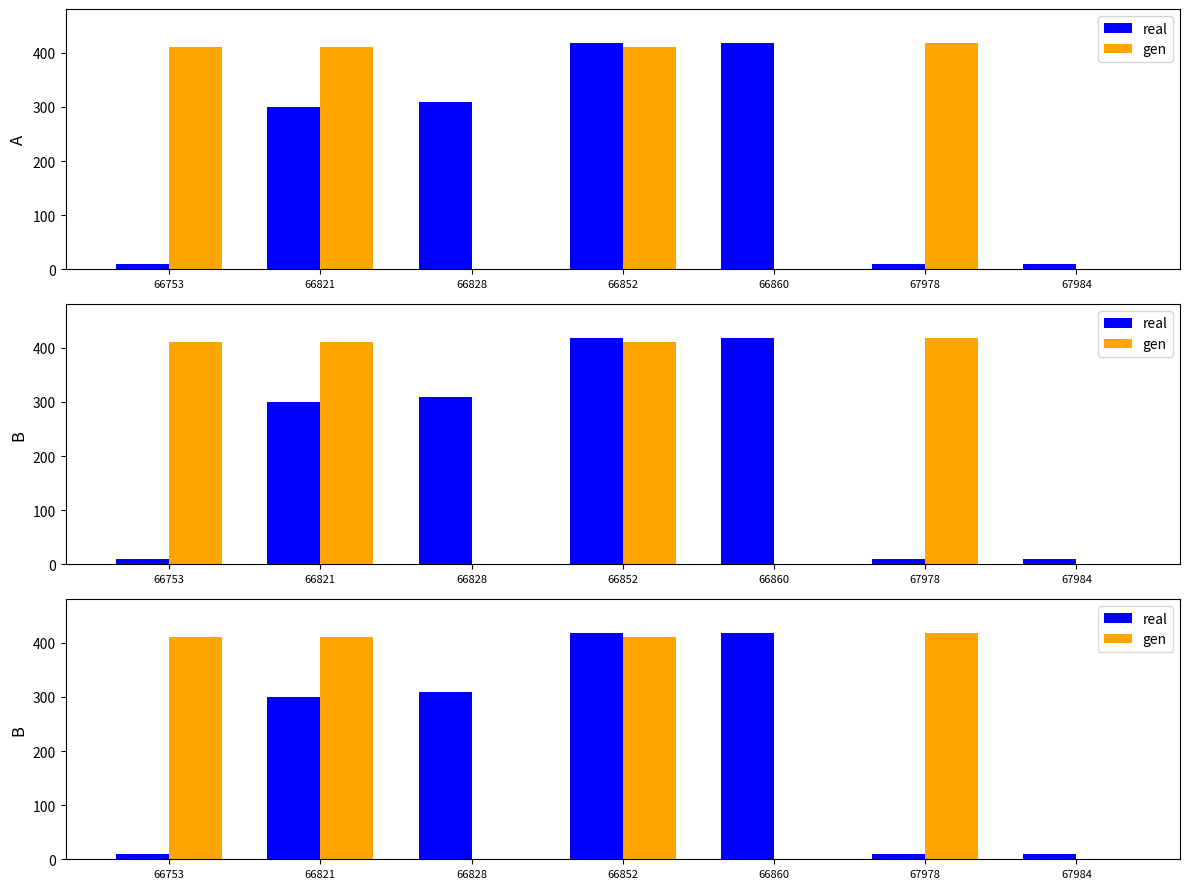

How many data points in gen are above 410?

4